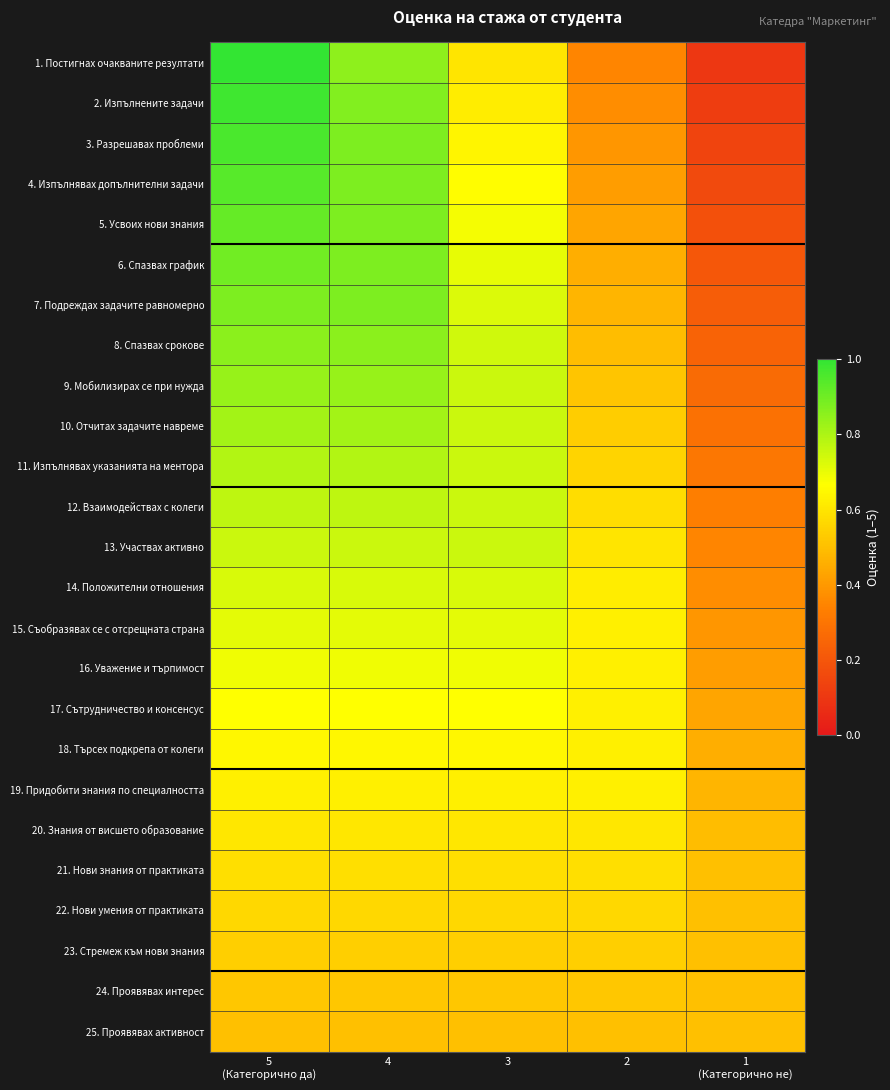

What is the difference between the highest and lowest values at 3?

0.2